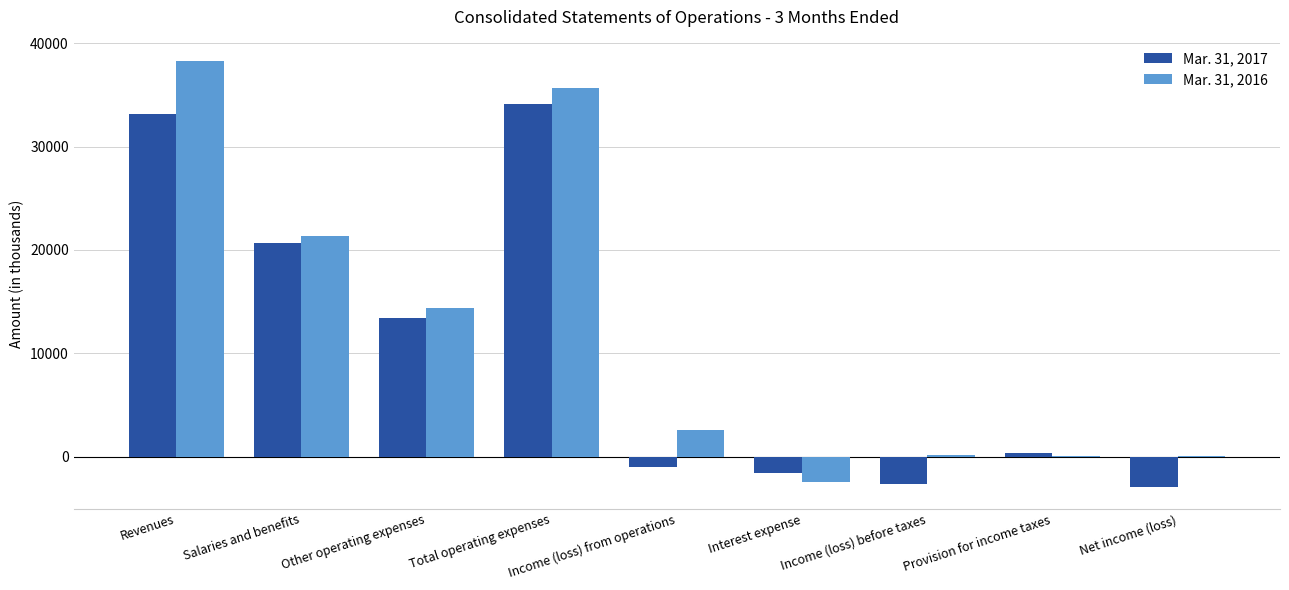

Is the value of Mar. 31, 2017 at Other operating expenses greater than the value of Mar. 31, 2016 at Salaries and benefits?

No